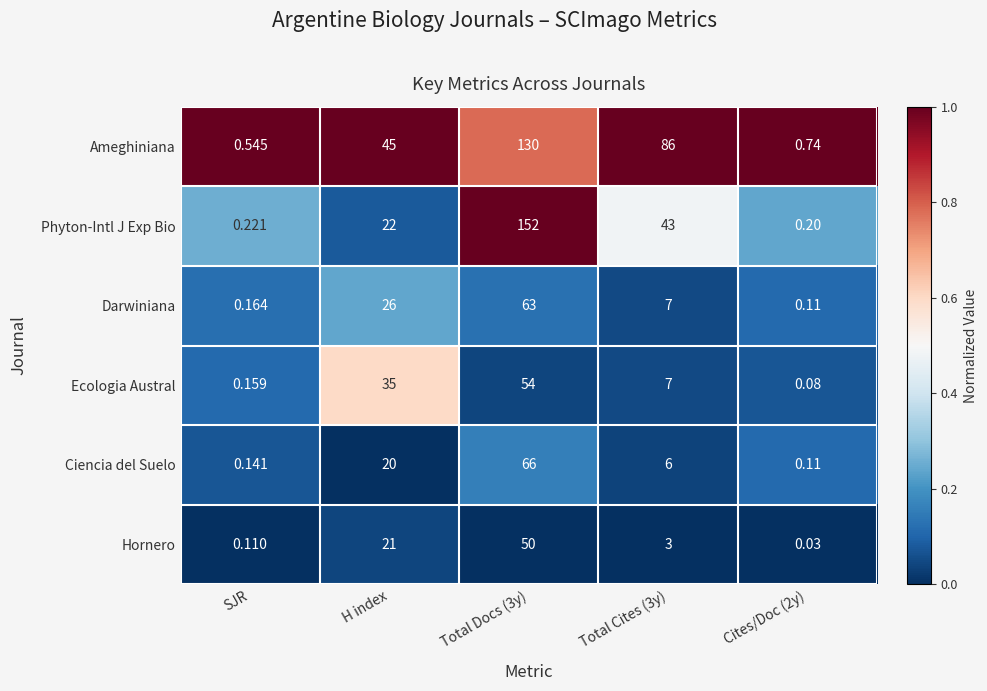

At Total Docs (3y), list the series in order from largest to smallest.

Phyton-Intl J Exp Bio, Ameghiniana, Ciencia del Suelo, Darwiniana, Ecologia Austral, Hornero